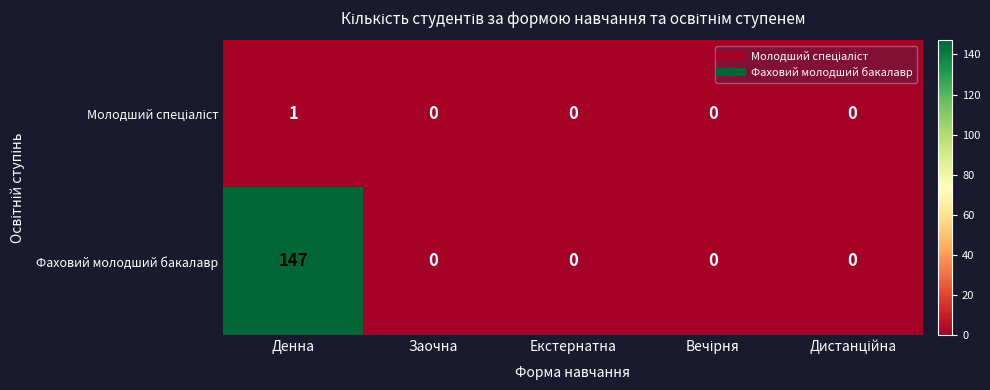

Which series has the largest range (max minus min)?

Фаховий молодший бакалавр